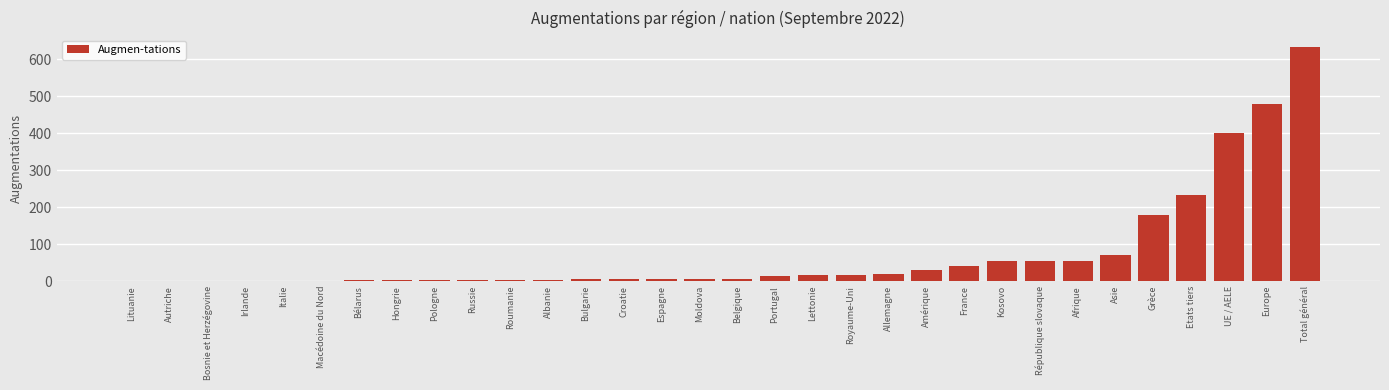

True or false: the data shows 53 at Kosovo.

True